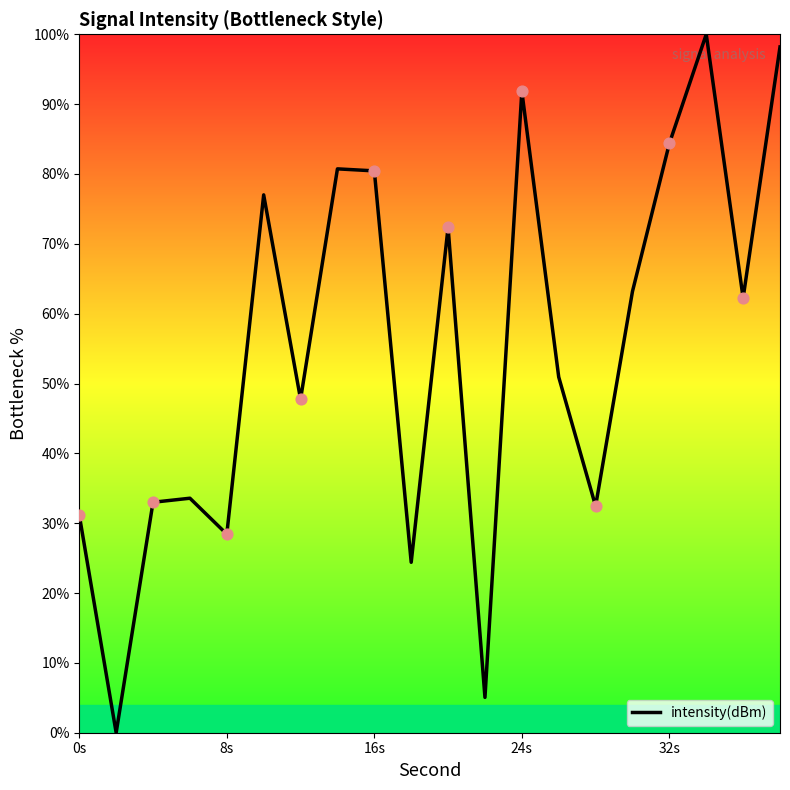

How many lines are shown in the chart?

1